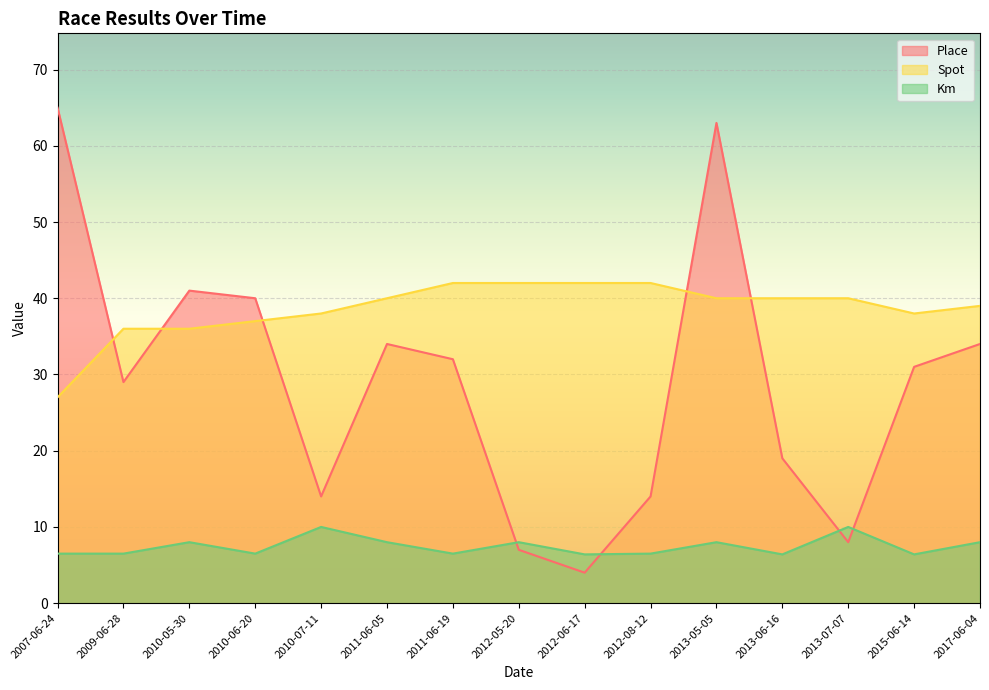

Rank the series by their maximum value, from highest to lowest.

Place, Spot, Km